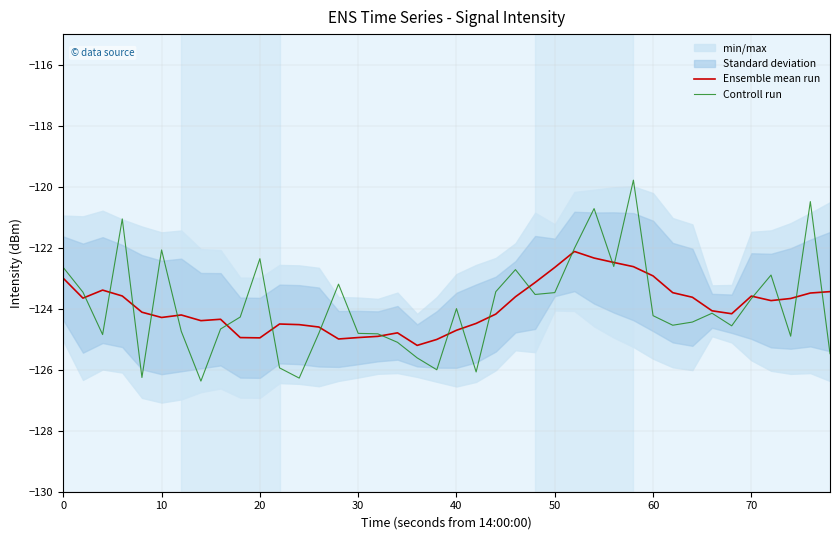

List the series in order of their overall mean, lowest first.

Controll run, Ensemble mean run